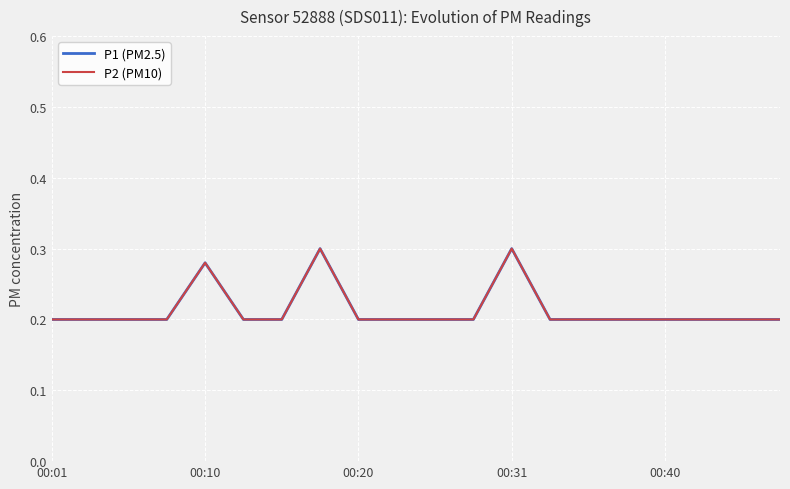

Does the chart have visible grid lines?

Yes